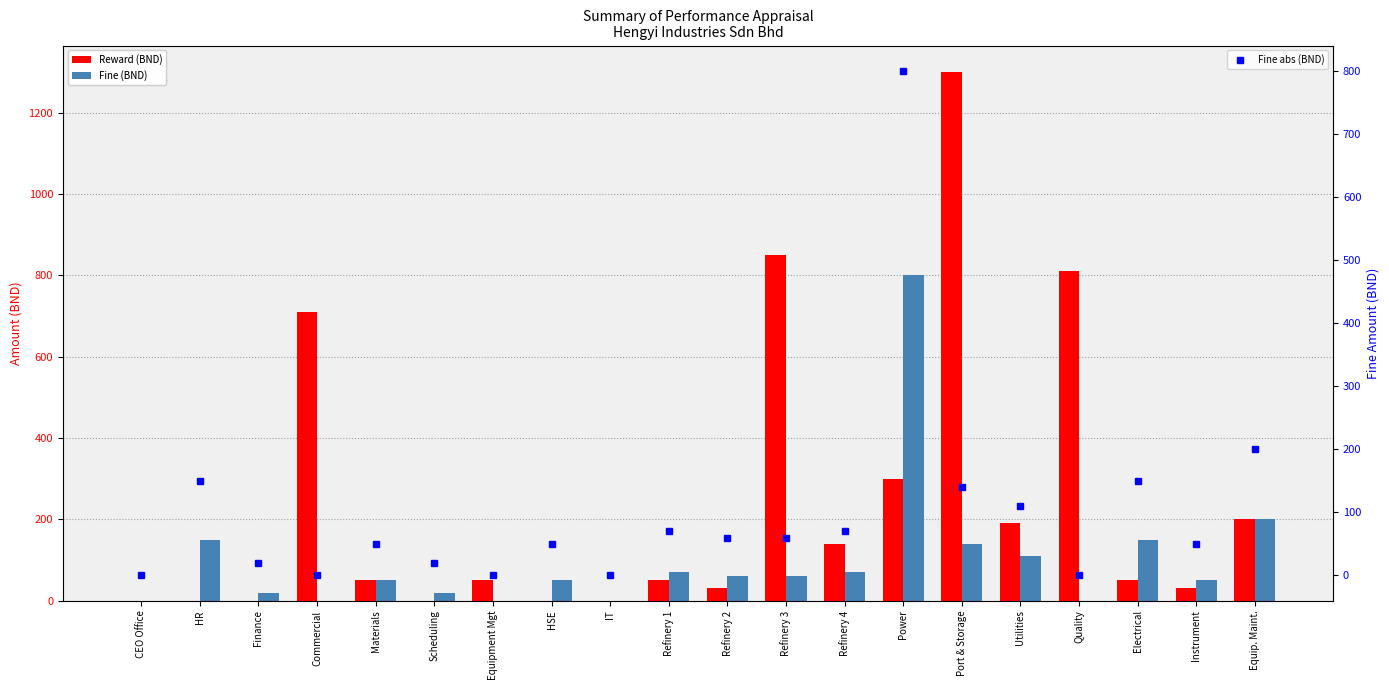

What is the value of the Reward (BND) bar at the 11th from the left?

30